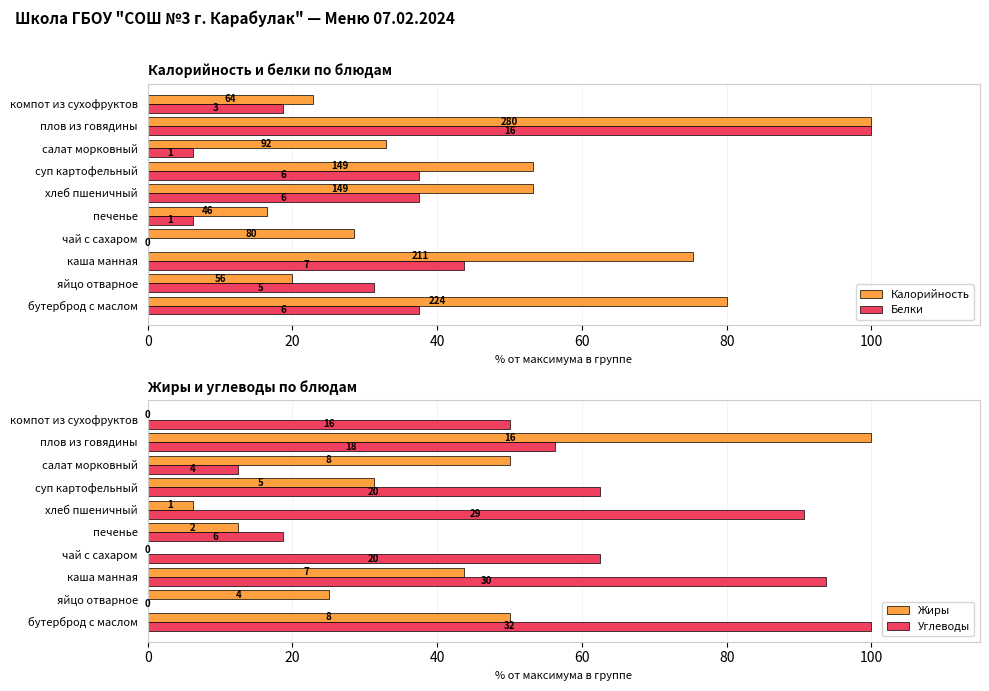

How many groups of bars are there?

10